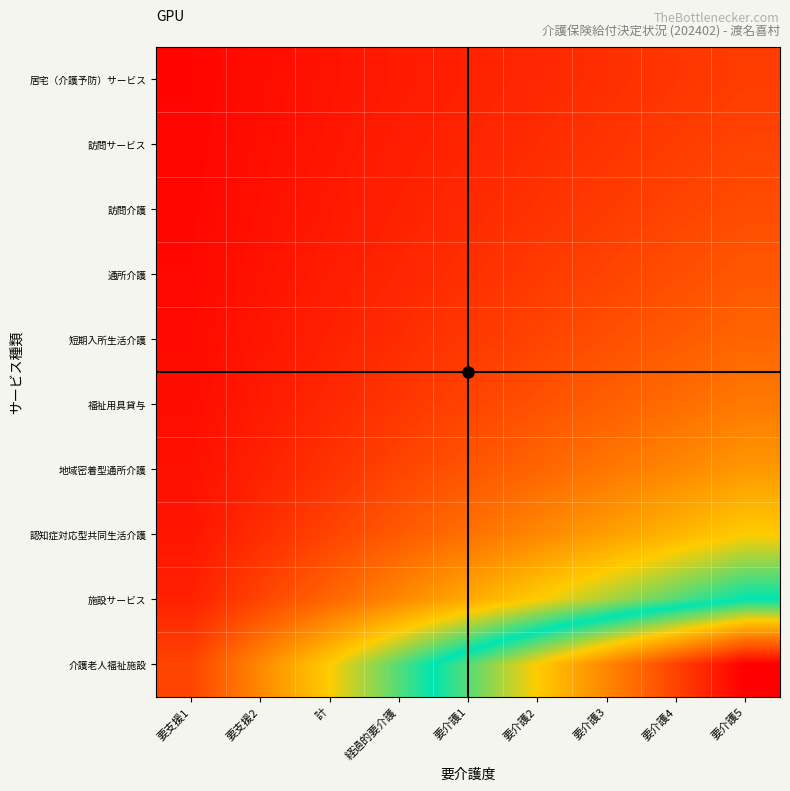

What is the smallest value displayed?

0.1